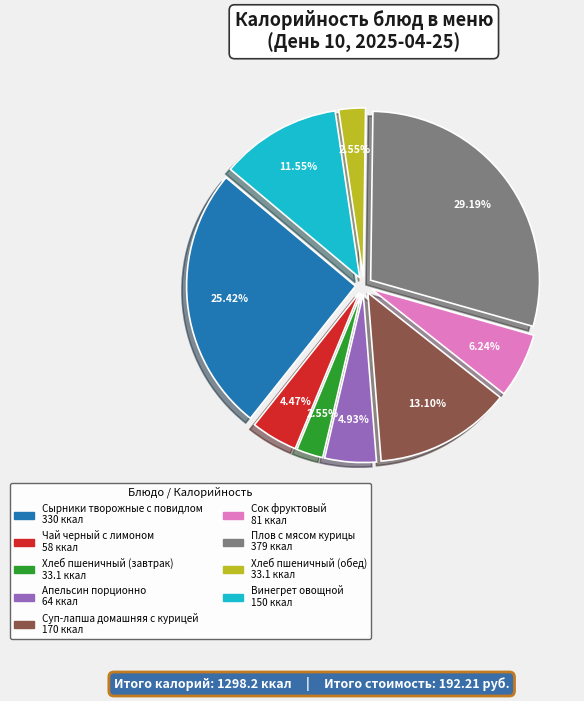

What is the total percentage of Винегрет овощной and Сок фруктовый?

17.8%